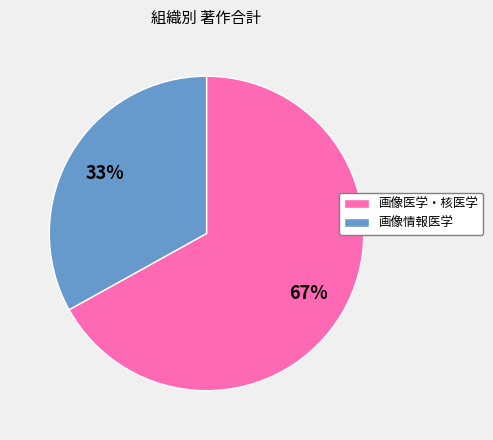

Rank the categories by value from highest to lowest.

画像医学・核医学, 画像情報医学